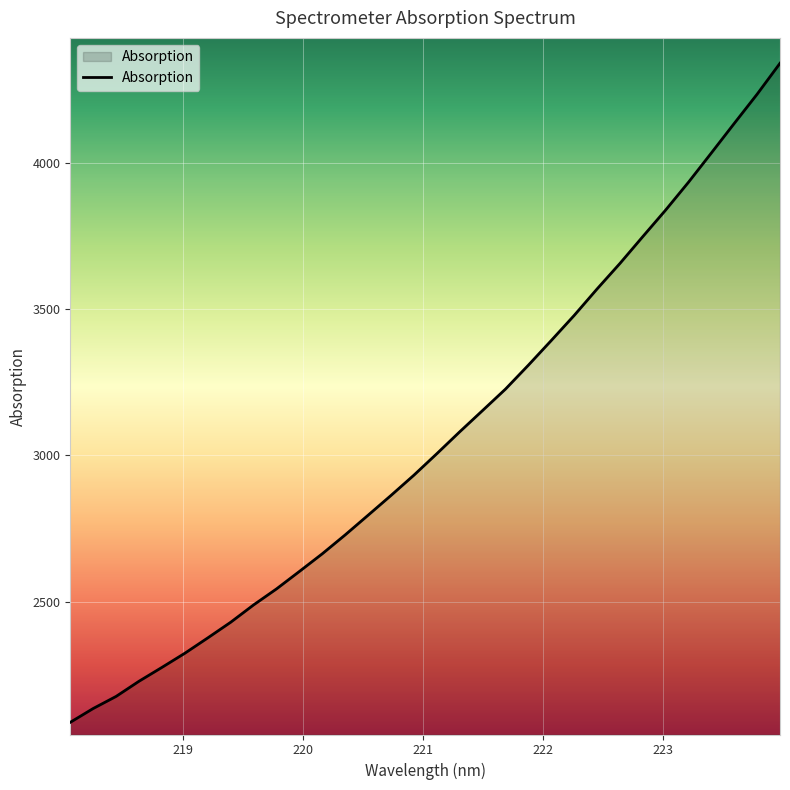

What is the minimum value shown in the chart?

2086.5